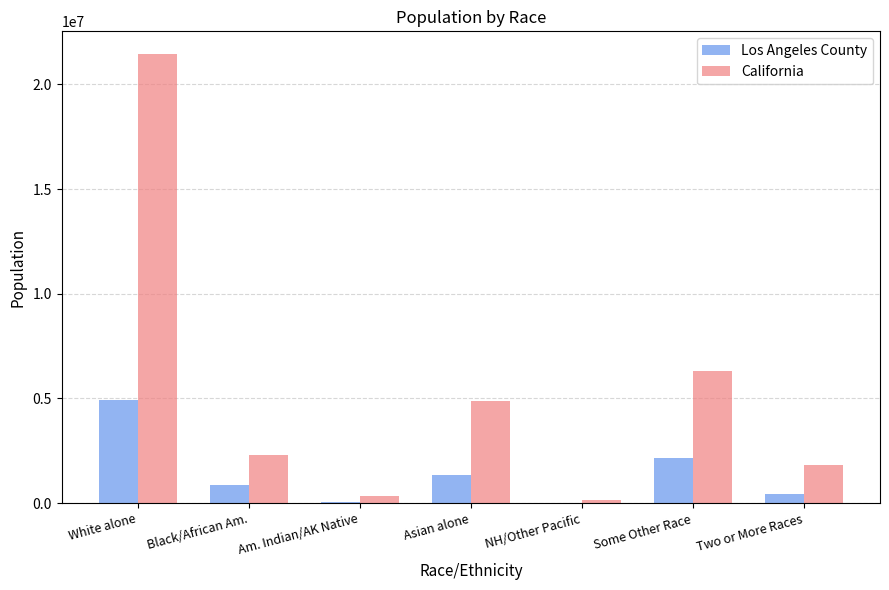

What is the difference between the California values at Some Other Race and Asian alone?

1456365